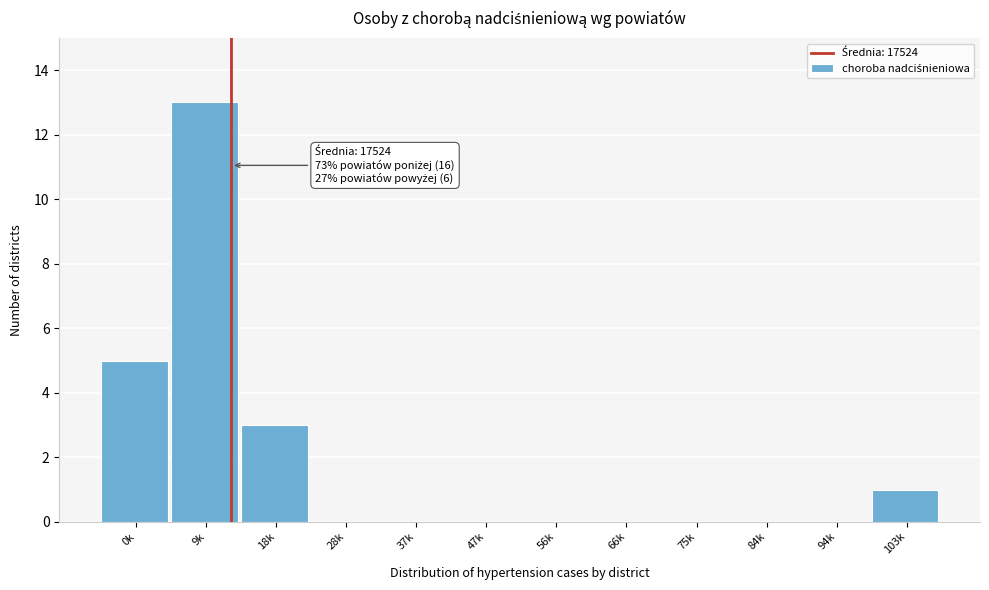

Reading left to right, extract all data points from this chart.

0k=5	9k=13	18k=3	28k=0	37k=0	47k=0	56k=0	66k=0	75k=0	84k=0	94k=0	103k=1